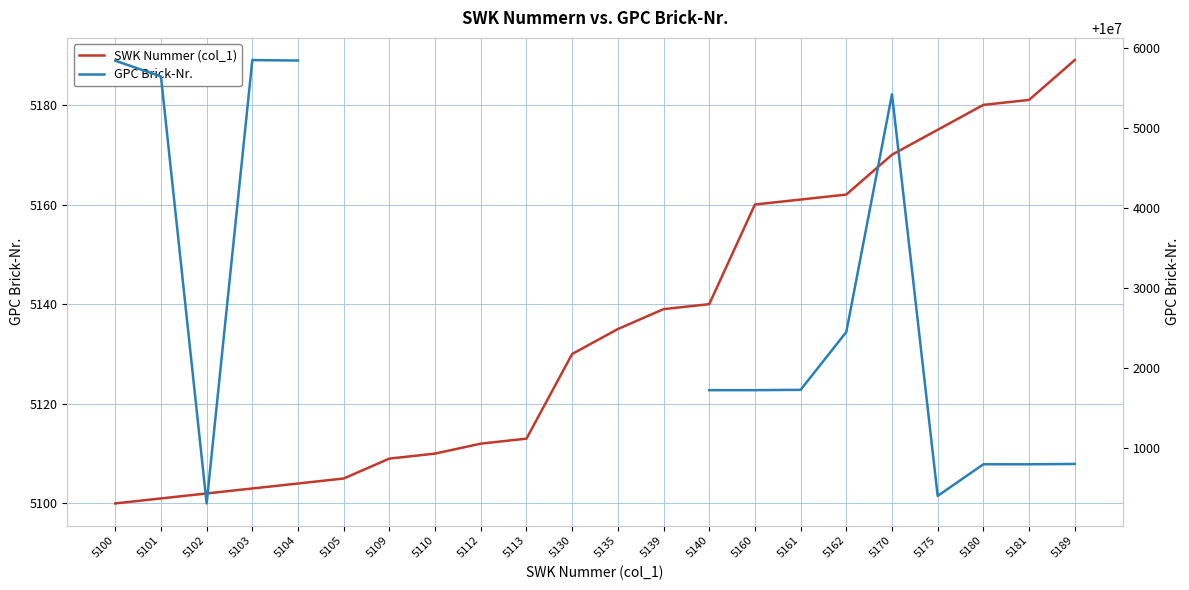

At 5113, list the series in order from smallest to largest.

SWK Nummer (col_1), GPC Brick-Nr.